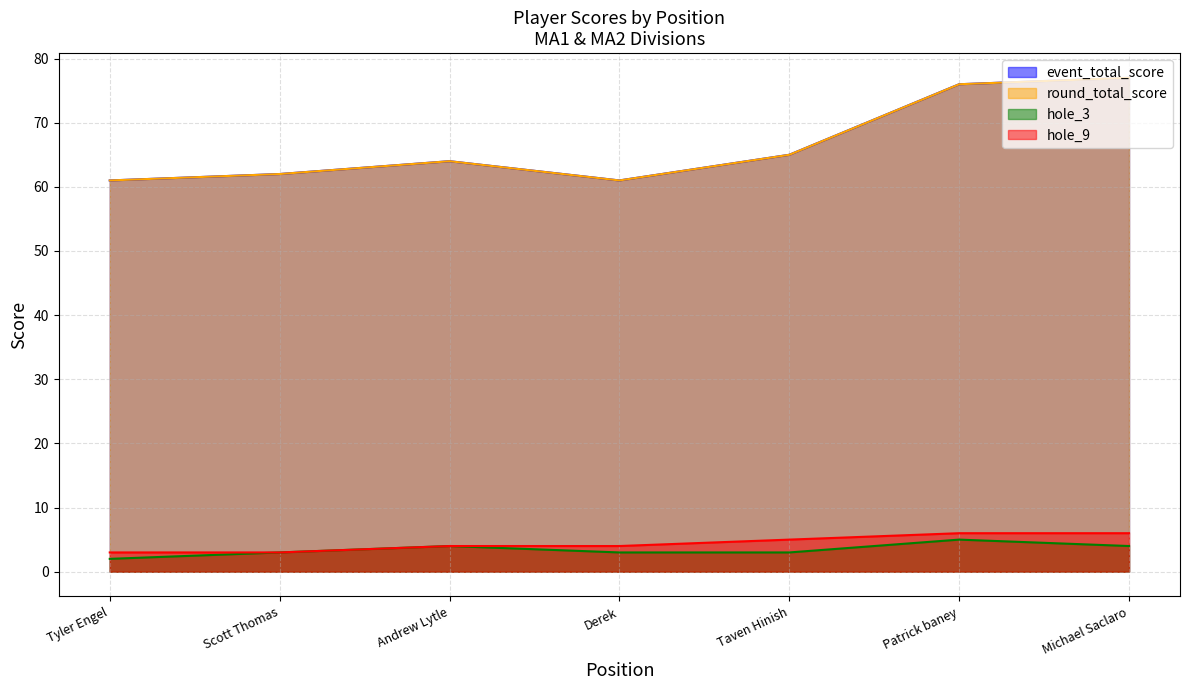

Where does the hole_3 series first go above 3?

Andrew Lytle